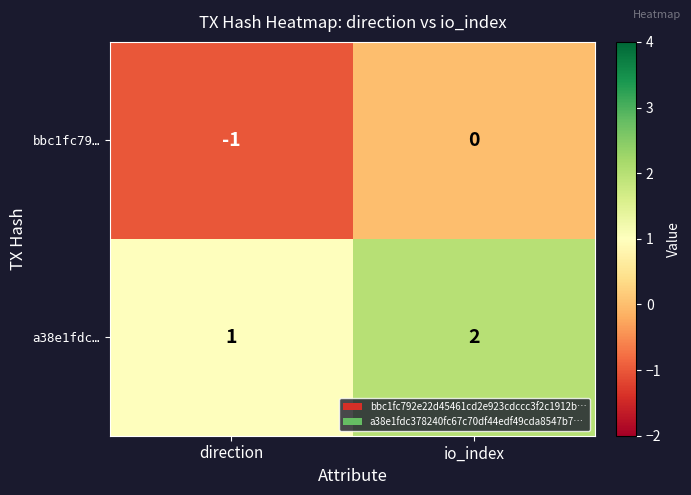

Rank the series at direction from lowest to highest value.

bbc1fc79…, a38e1fdc…